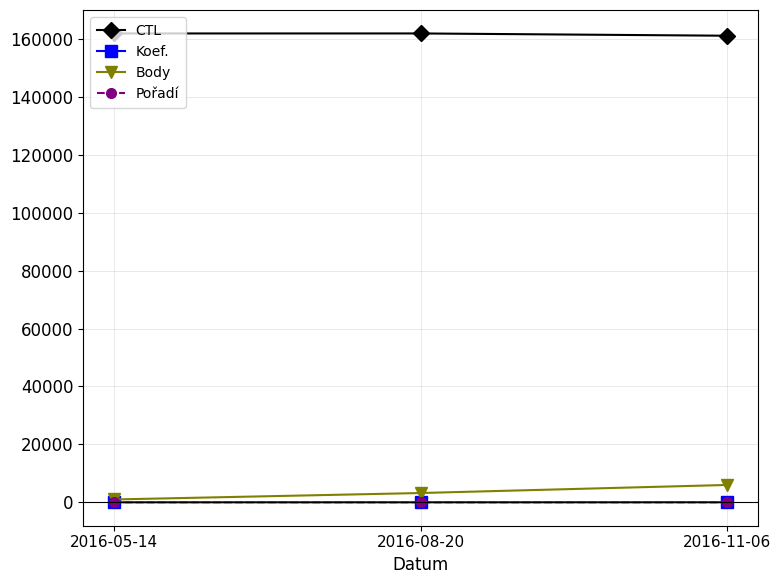

What position from the right is 2016-11-06?

1